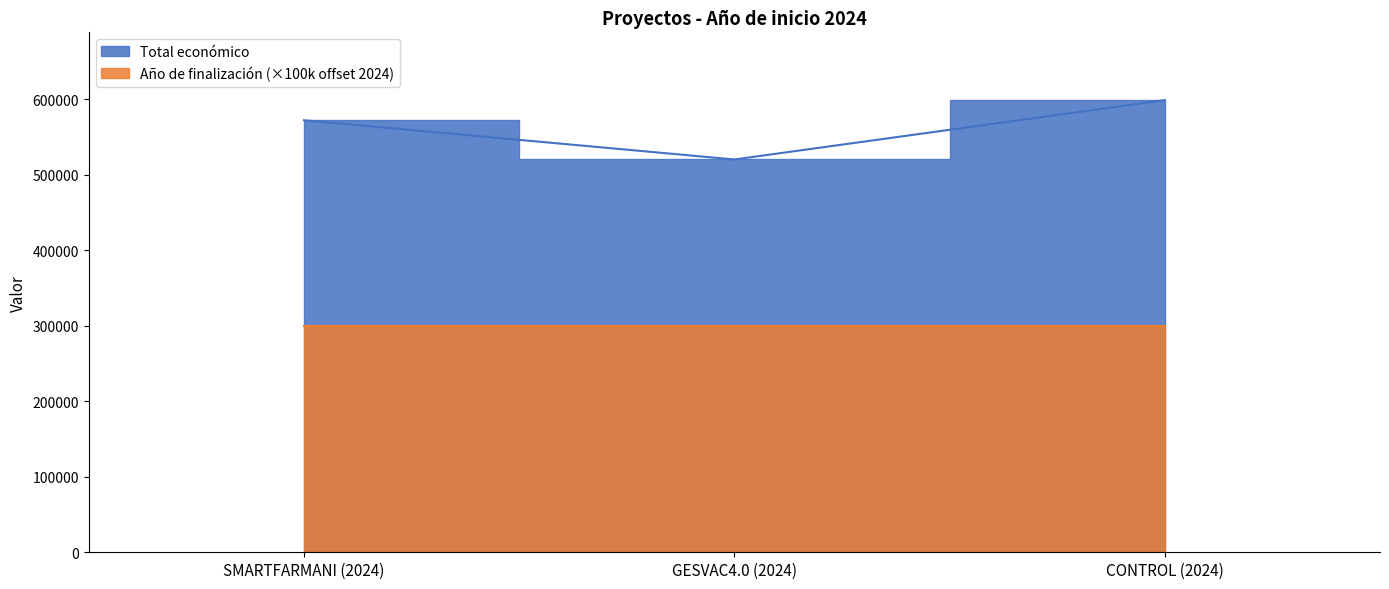

Is it true that the value at CONTROL (2024) is 598597?

True